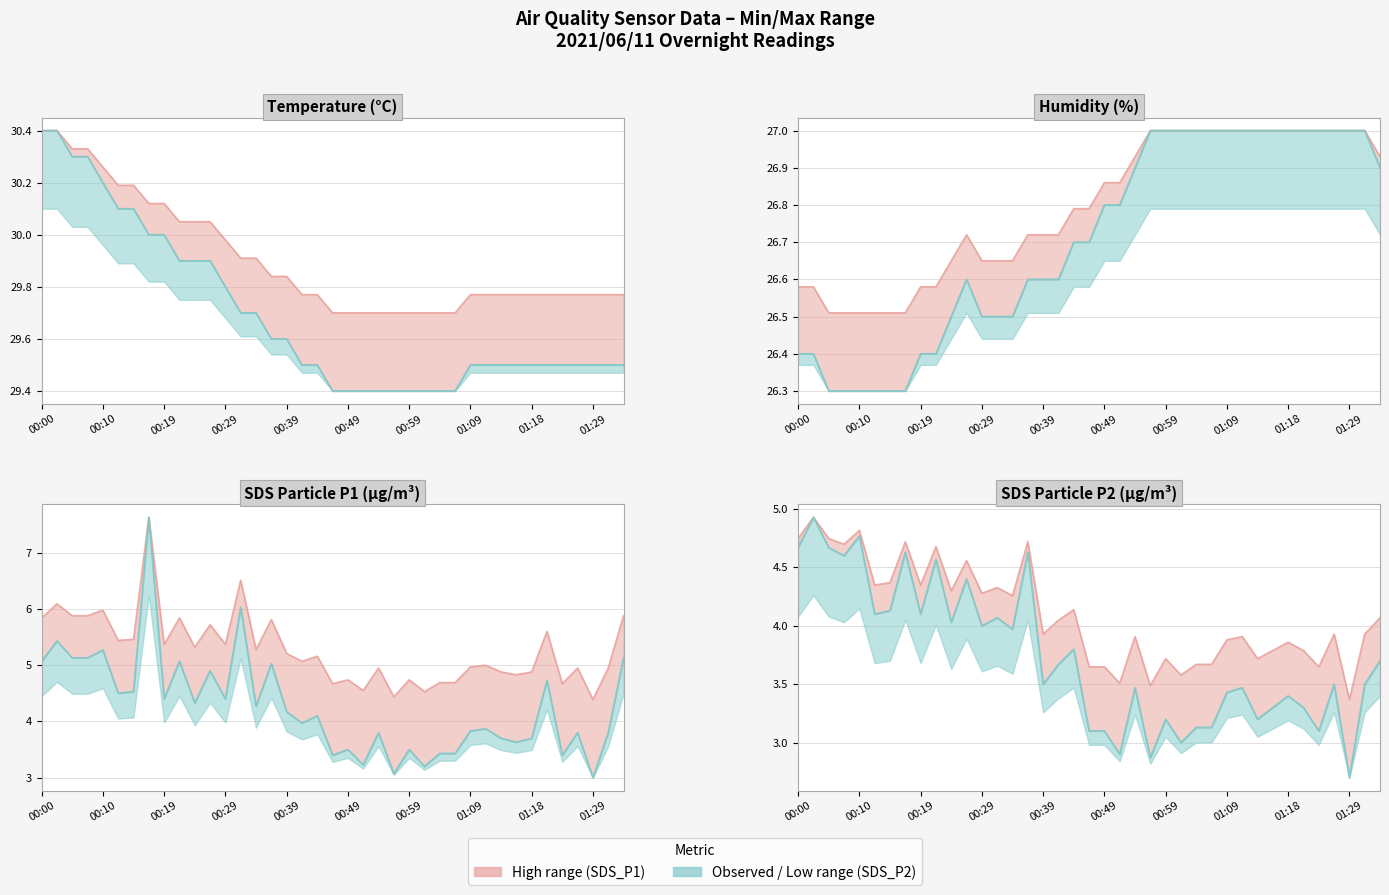

Which series has the largest range (max minus min)?

Observed